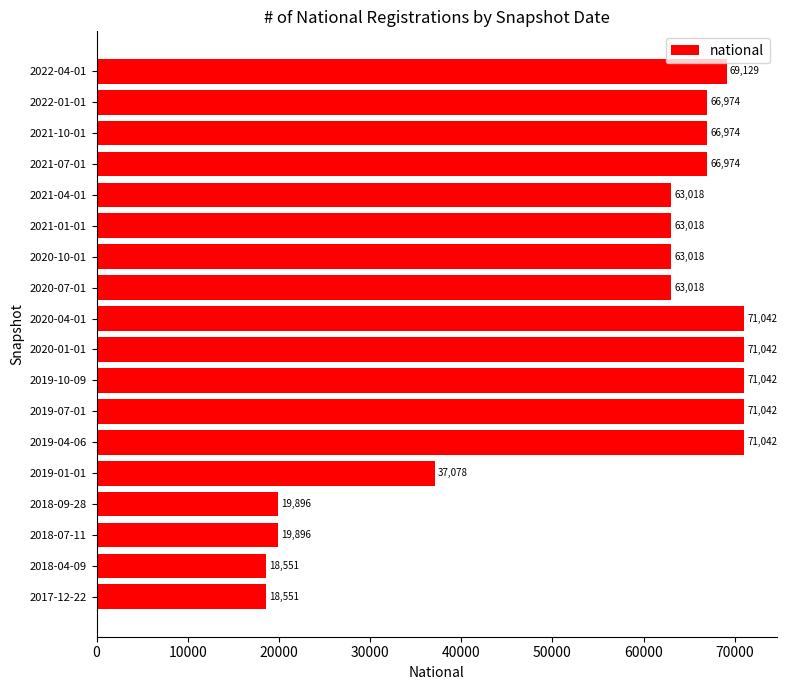

What is the change in value from 2018-09-28 to 2020-10-01?

+43122